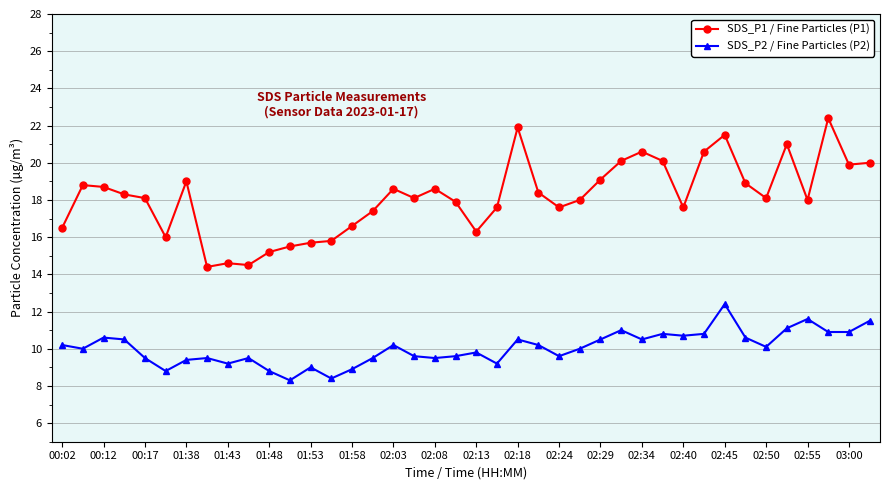

What is the value of the SDS_P1 / Fine Particles (P1) point at the 36th from the left?

21.0